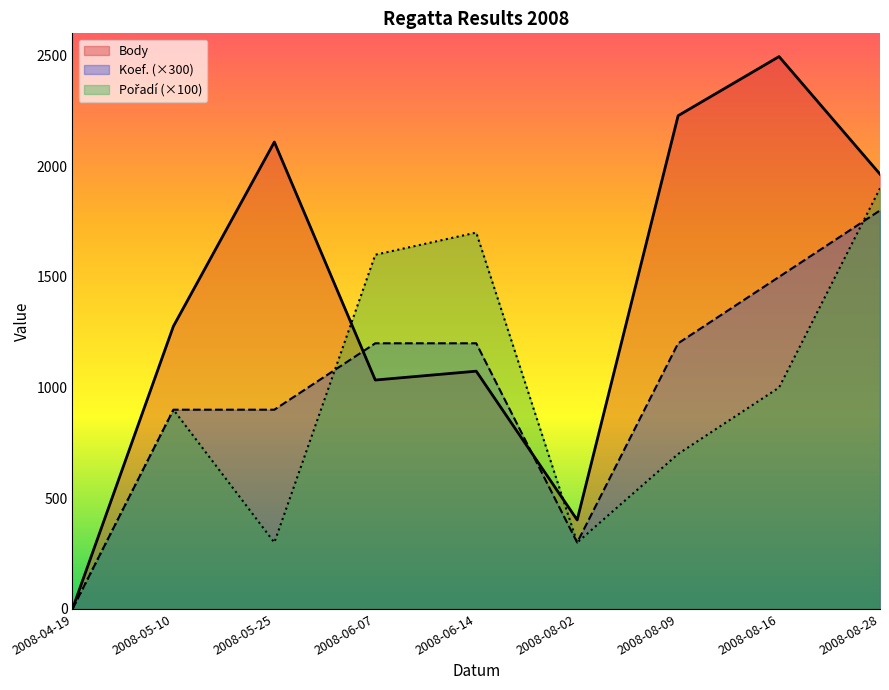

What is the label of the 5th point from the left?

2008-06-14